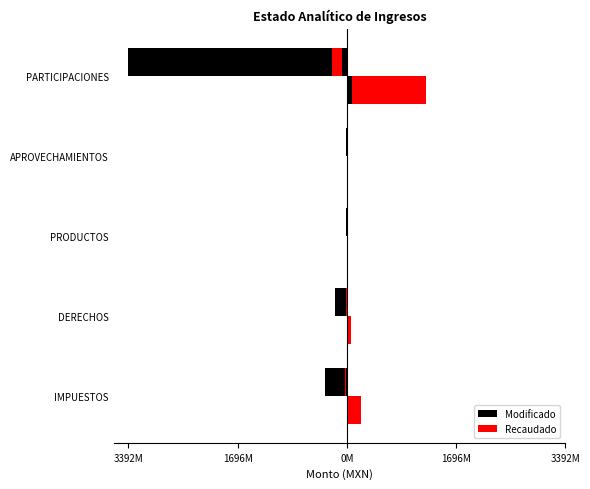

List the series in order of their overall mean, highest first.

Recaudado, Modificado